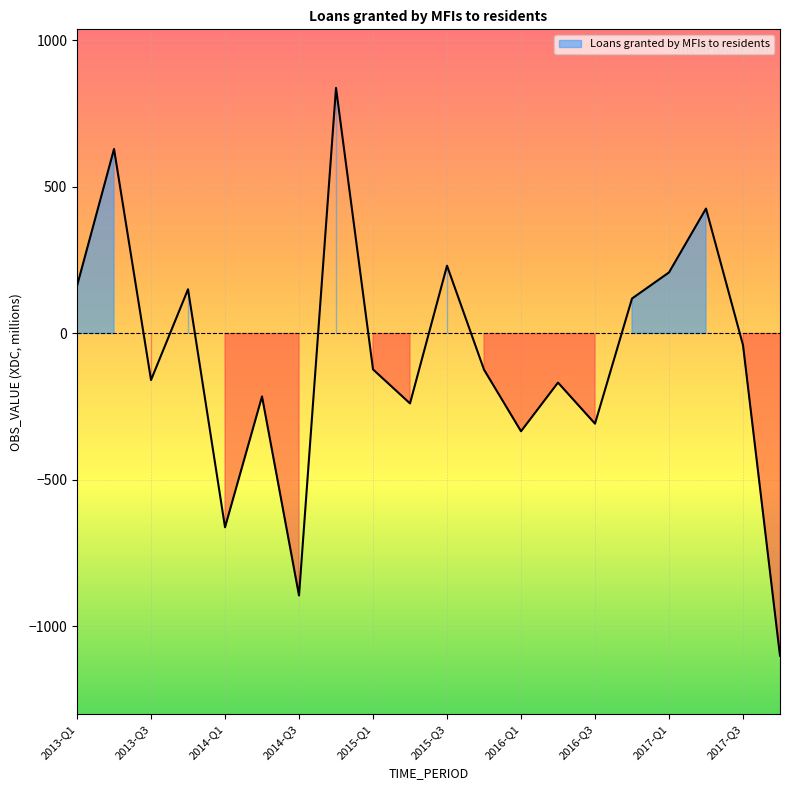

True or false: the data shows -1312.9 at 2014-Q3.

False